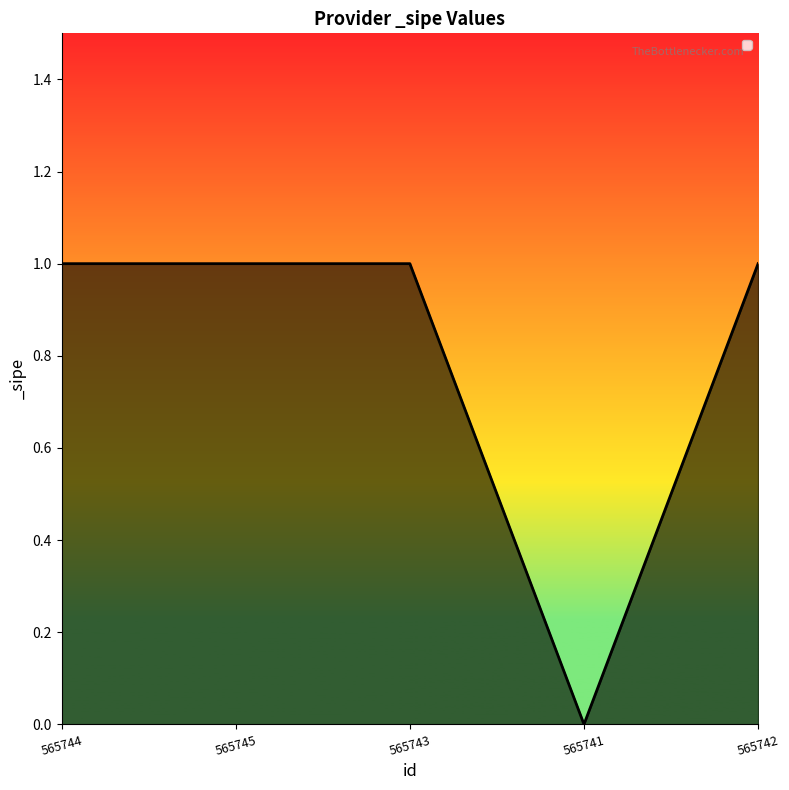

What is the sum of all values?

4